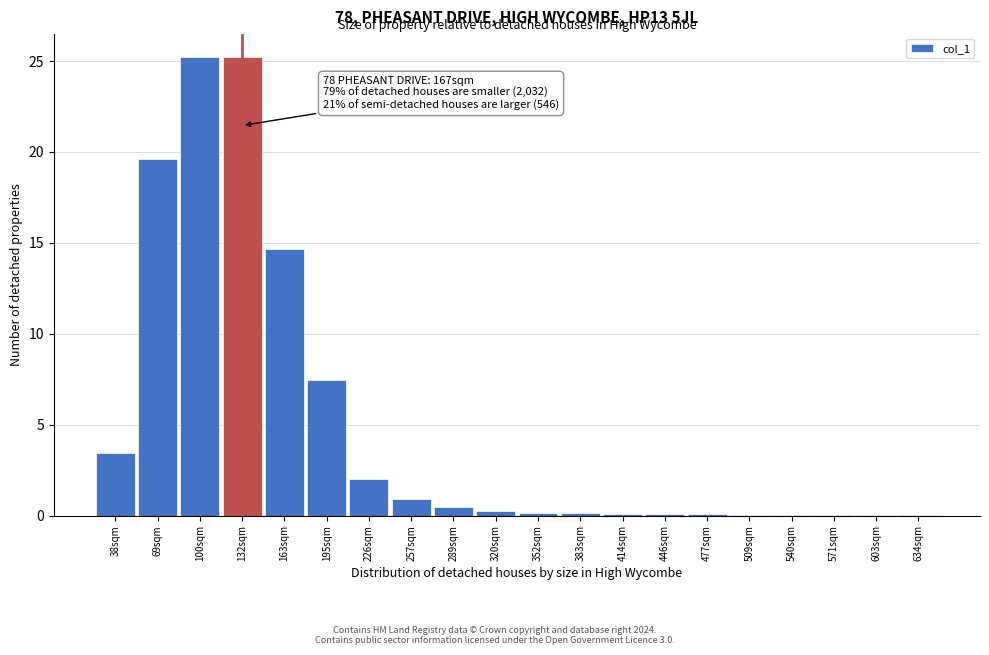

Between 195sqm and 100sqm, which is larger?

100sqm